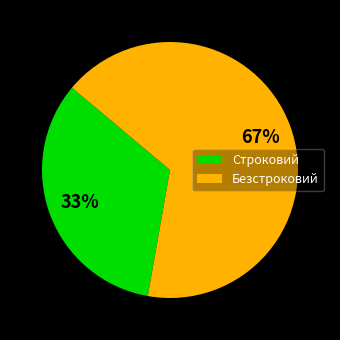

To the nearest percent, what is the average slice percentage?

50%